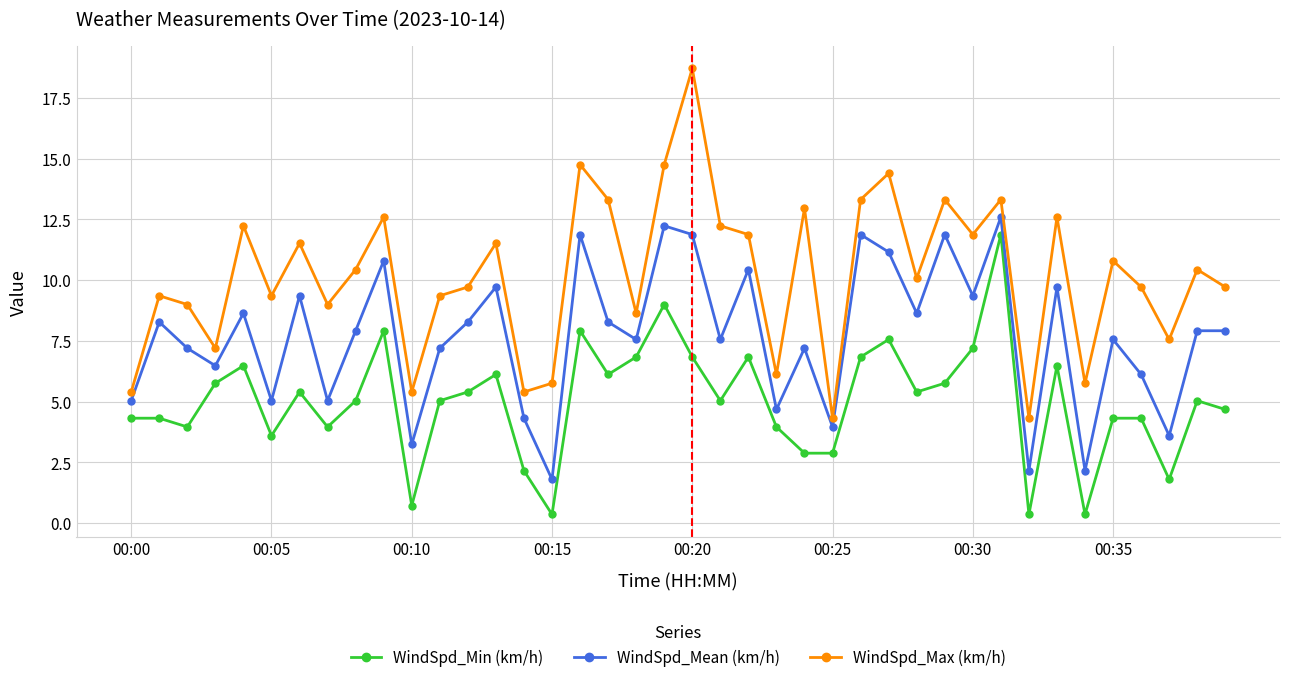

What is the value of the WindSpd_Mean (km/h) point at the 10th from the left?

10.8